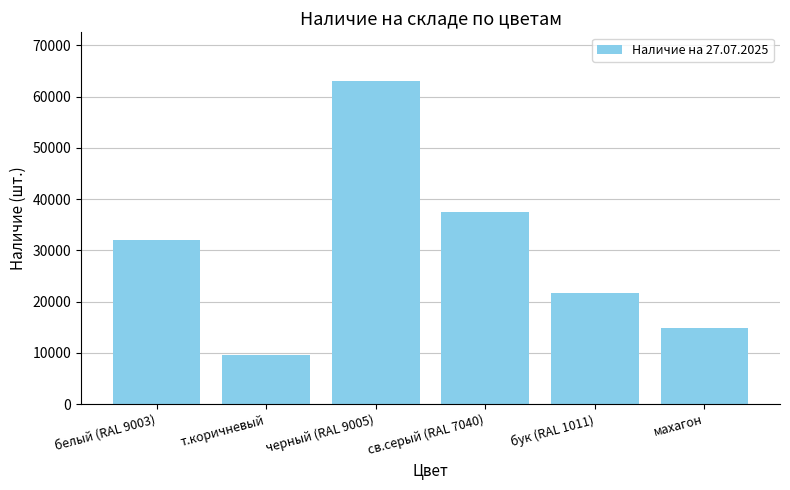

Reading right to left, list all the values displayed in this chart.

махагон=14849	бук (RAL 1011)=21760	св.серый (RAL 7040)=37418	черный (RAL 9005)=63073	т.коричневый=9578	белый (RAL 9003)=32106